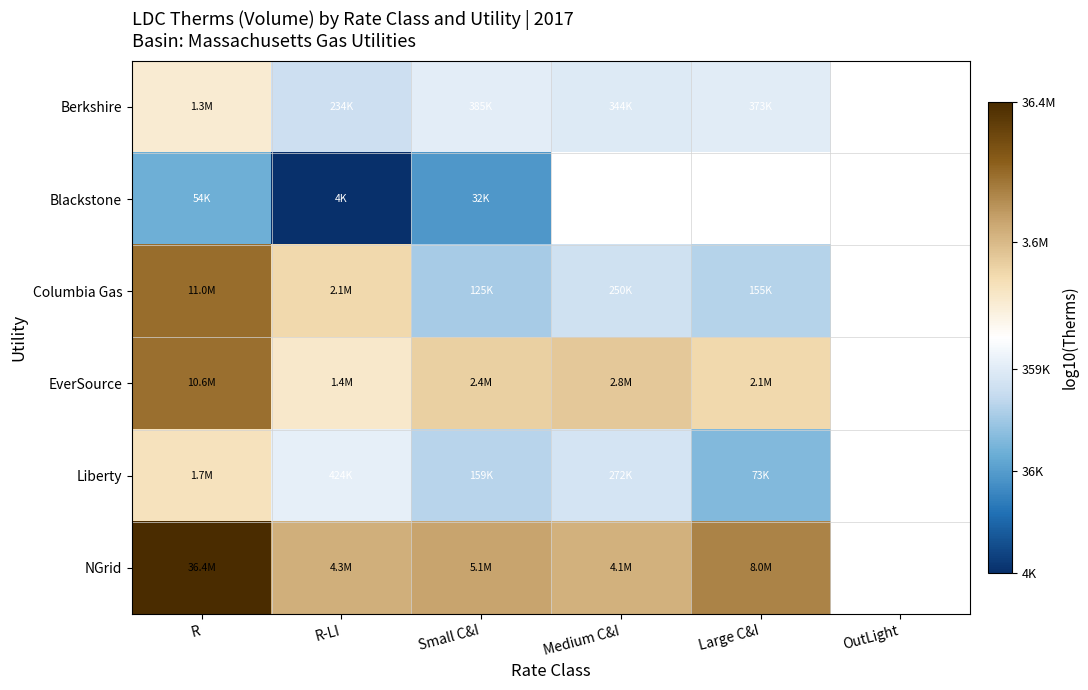

True or false: EverSource has a value of 11.0 at Small C&I.

False